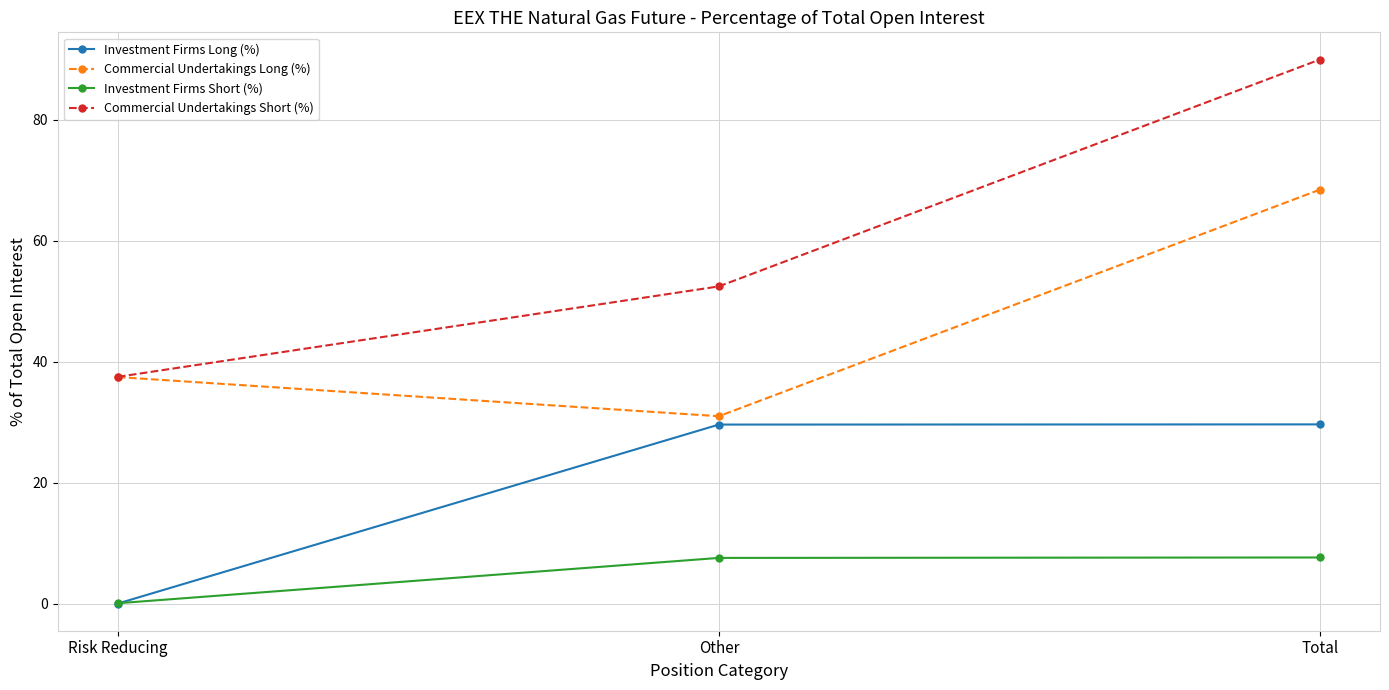

What is the label of the 1st point from the left?

Risk Reducing